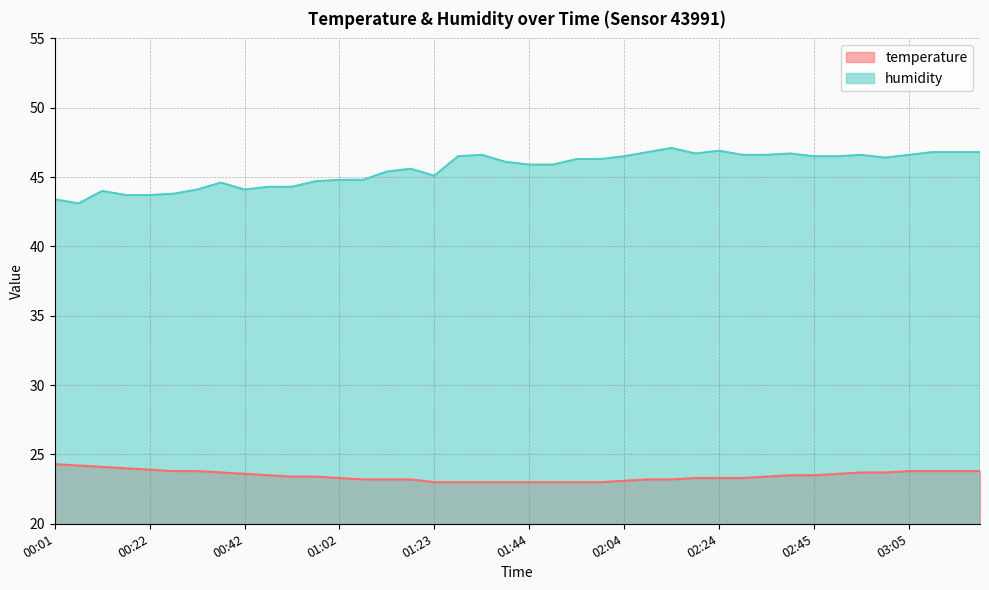

Is the value of humidity at 01:49 greater than the value of temperature at 02:24?

Yes